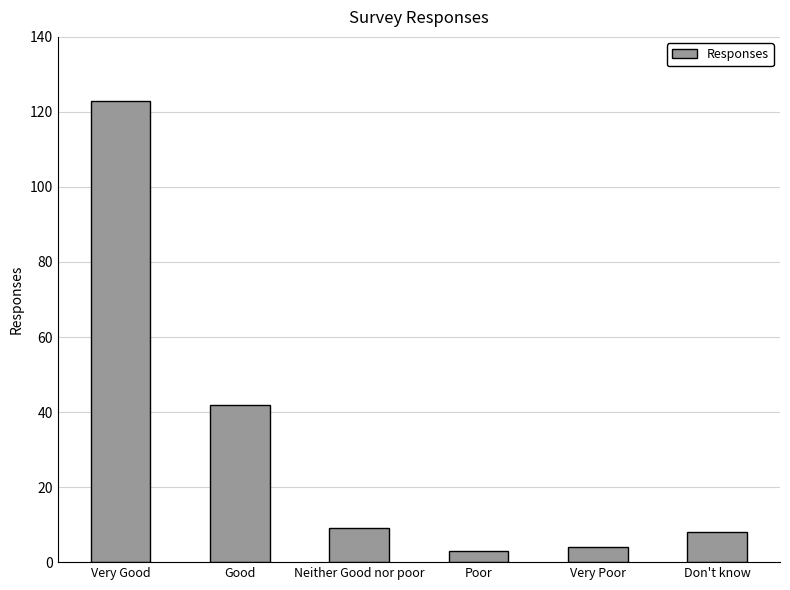

At which label is the value closest to 63?

Good